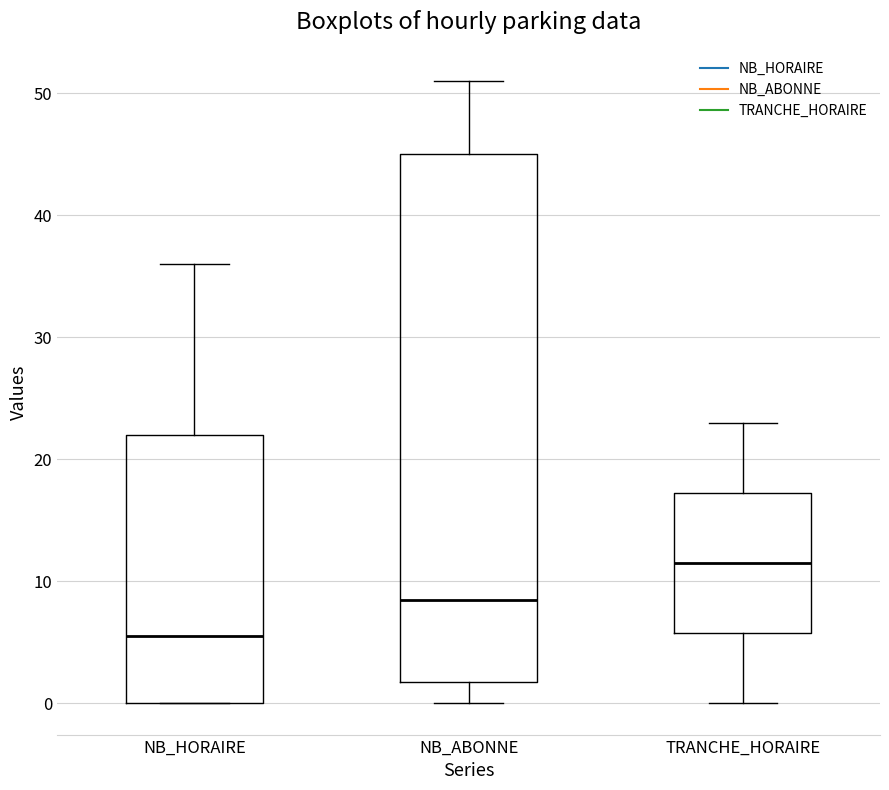

Which box has the lowest median line?

NB_HORAIRE